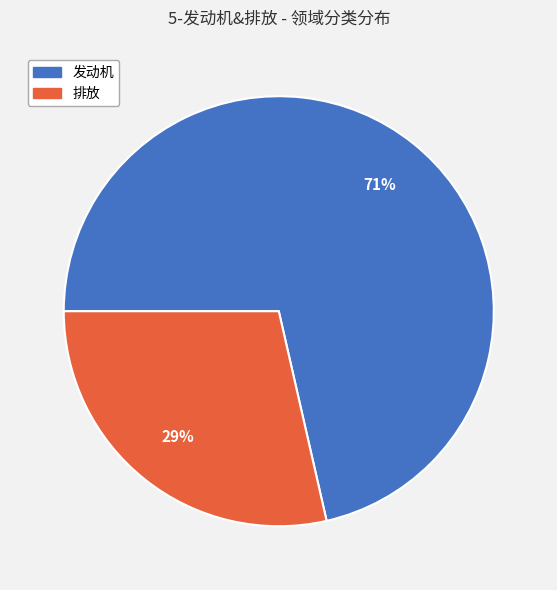

To the nearest percent, what portion does 发动机 represent?

71%